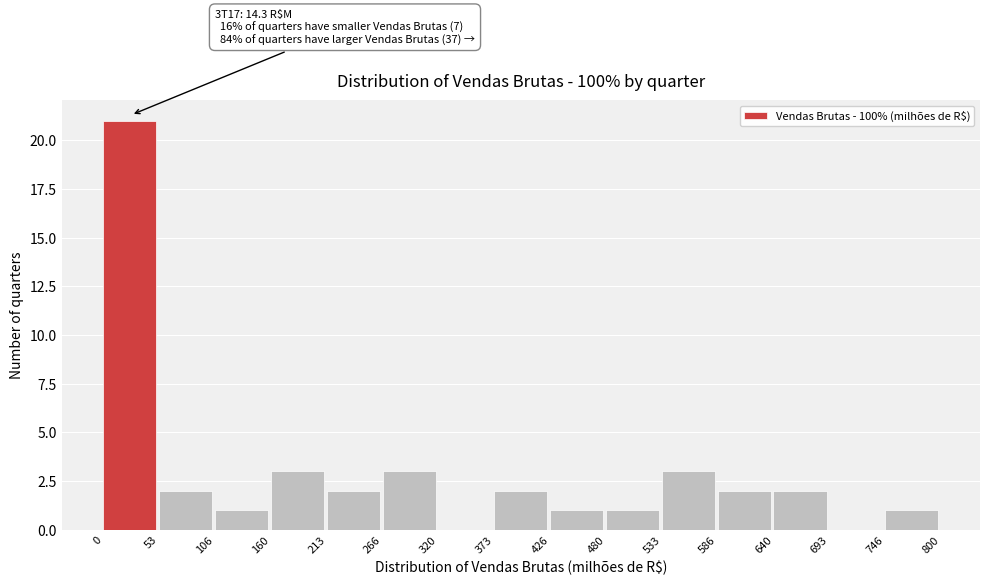

Over which range of the x-axis is the bar tallest?

0 to 53